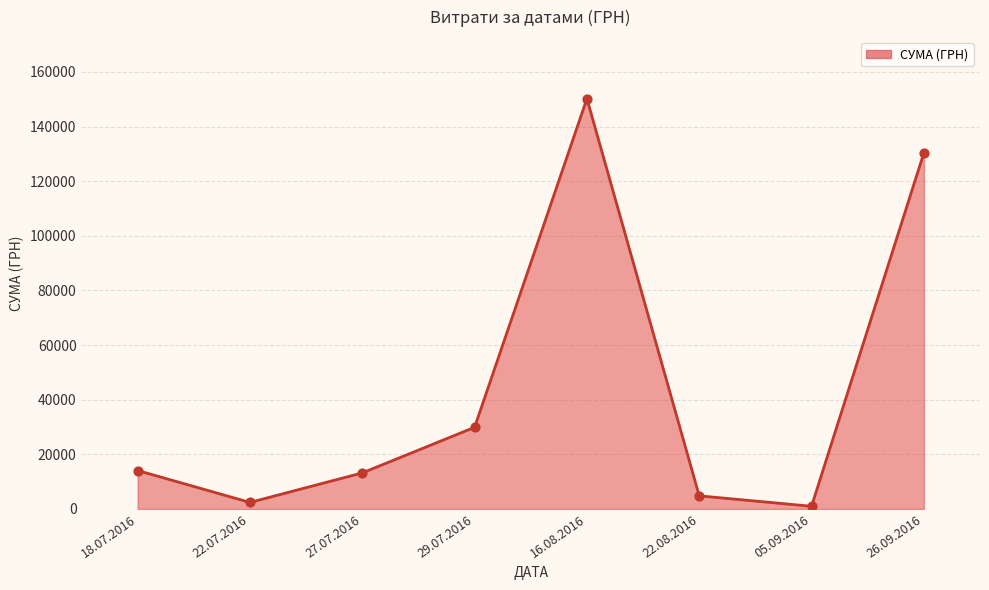

What is the ratio of the value at 18.07.2016 to the value at 27.07.2016?

1.1